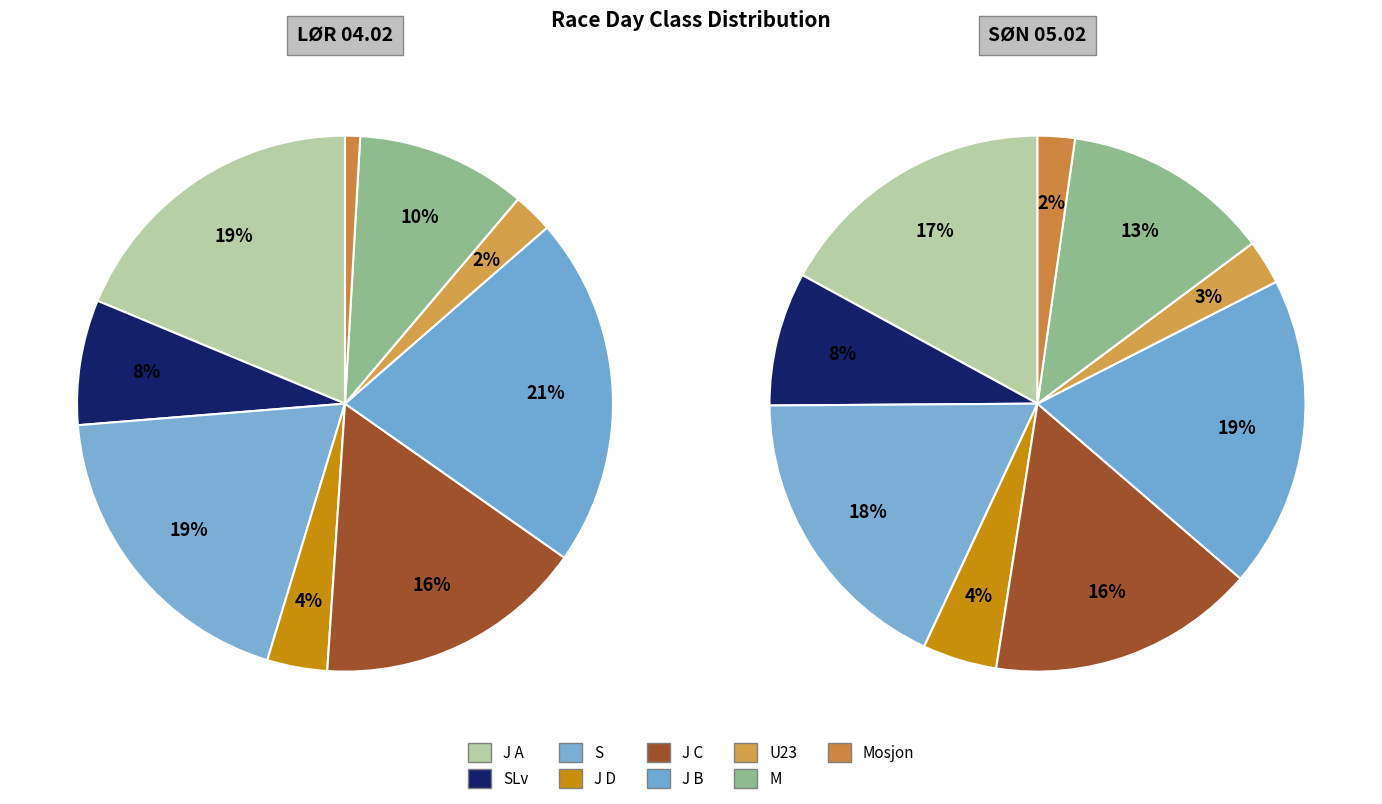

Rank the categories by SØN 05.02 value from lowest to highest.

Mosjon, U23, J D, SLv, M, J C, J A, S, J B